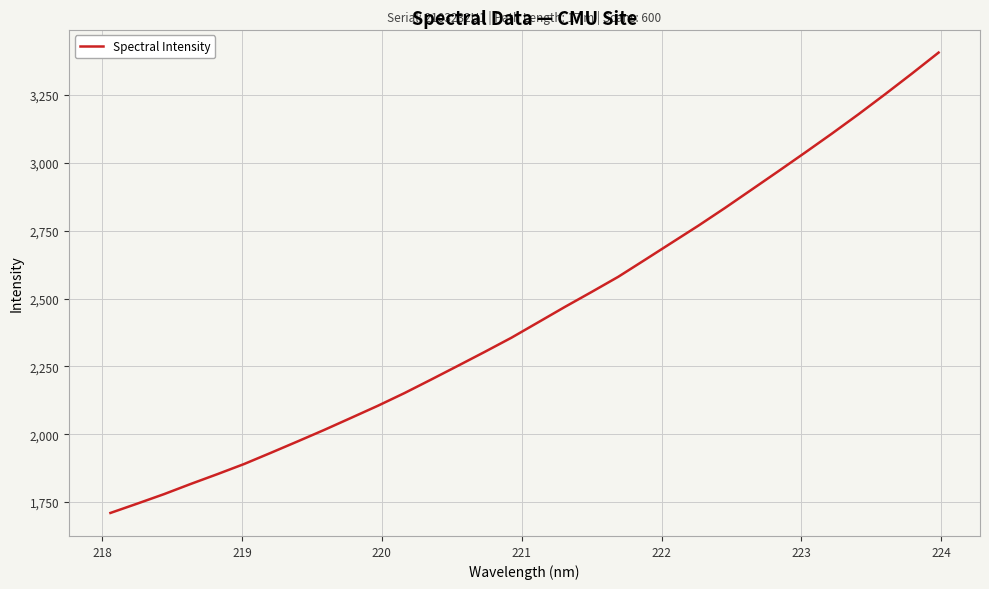

What is the maximum value shown in the chart?

3406.1